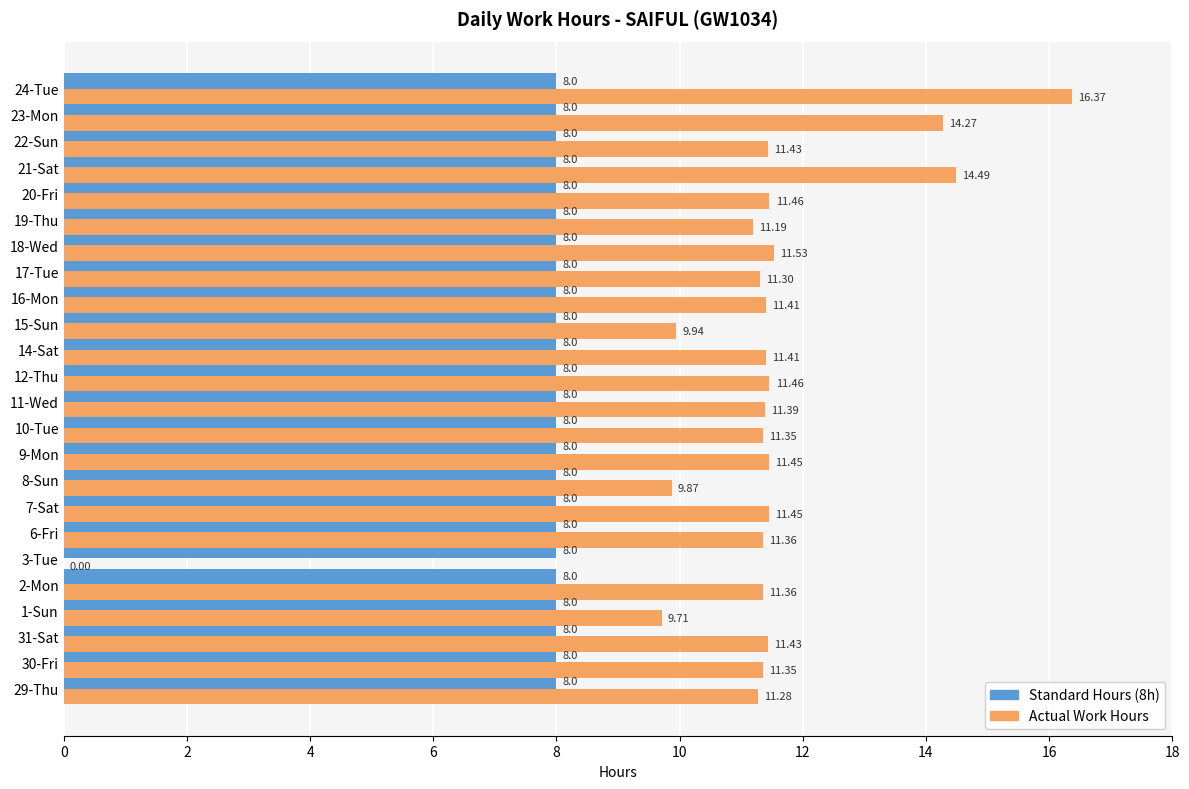

What is the sum of the Standard Hours (8h) values at 3-Tue and 29-Thu?

16.0